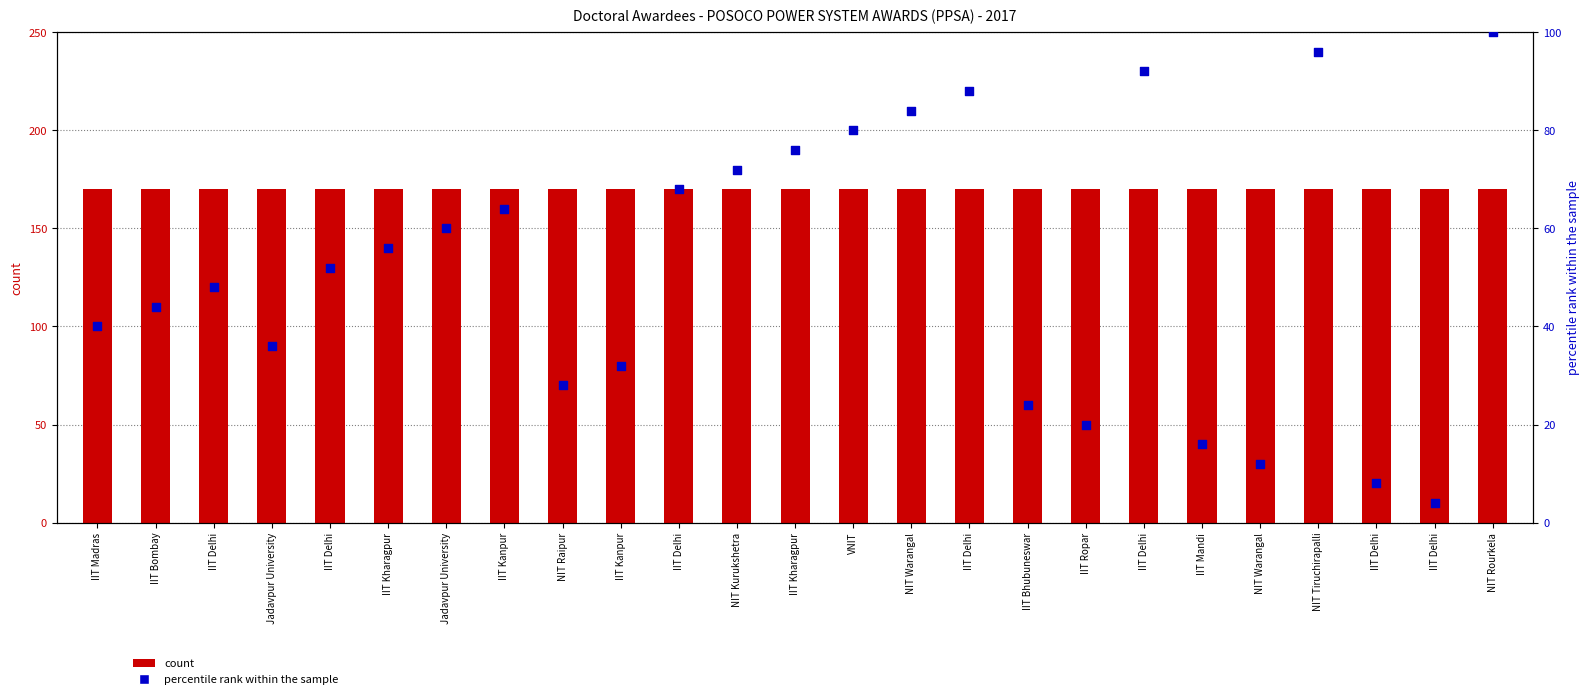

Which series has the widest spread of Y values?

percentile rank within the sample